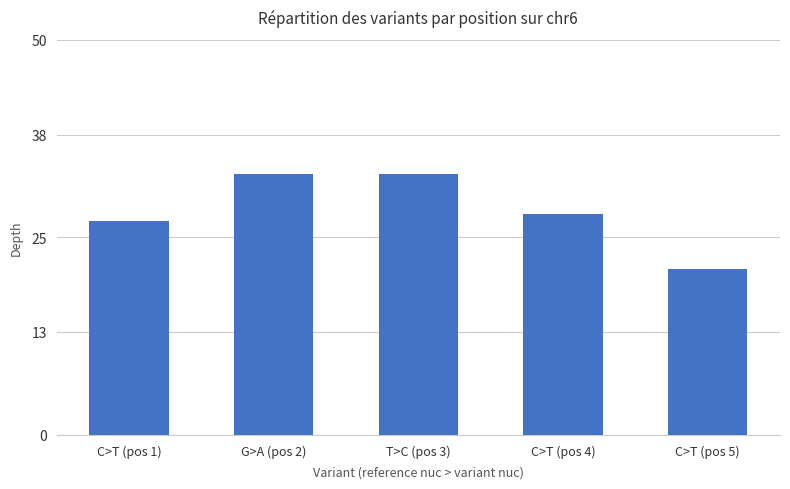

Between T>C (pos 3) and C>T (pos 5), which is larger?

T>C (pos 3)